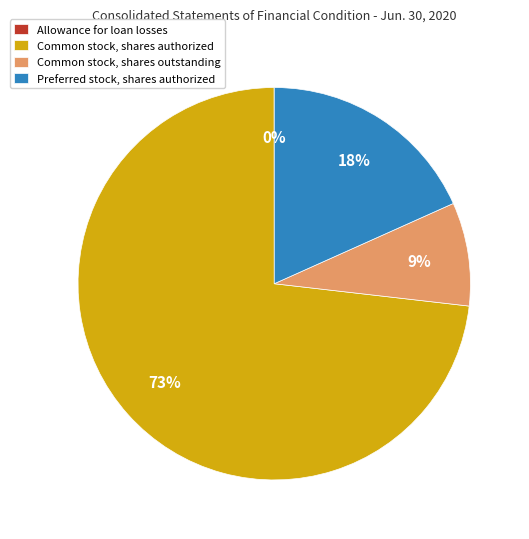

True or false: Common stock, shares authorized accounts for 63% of the total.

False